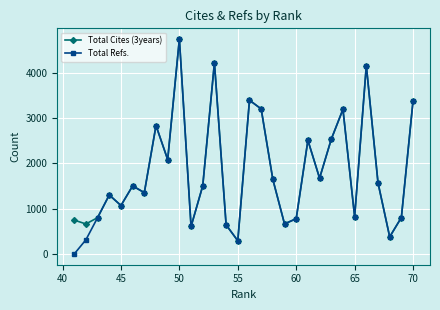

True or false: Total Cites (3years) has more than 1 interior local peaks.

True